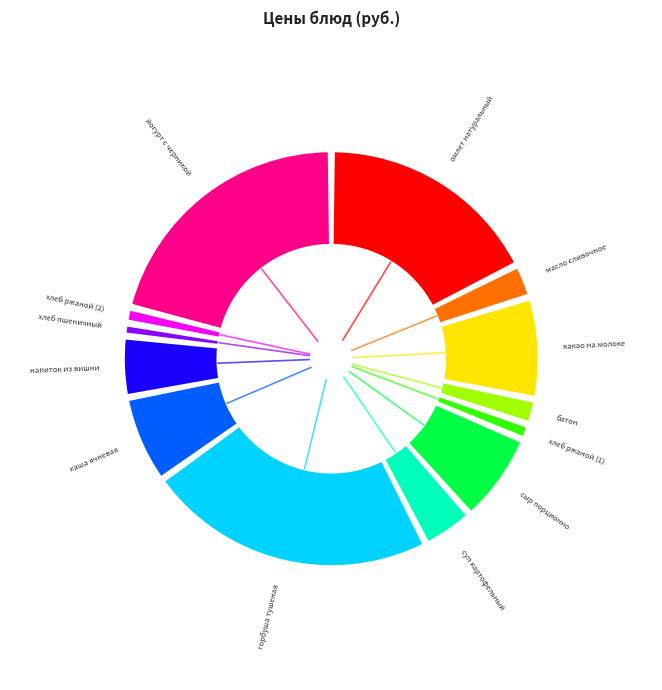

Which category has the biggest portion of the pie?

горбуша тушеная